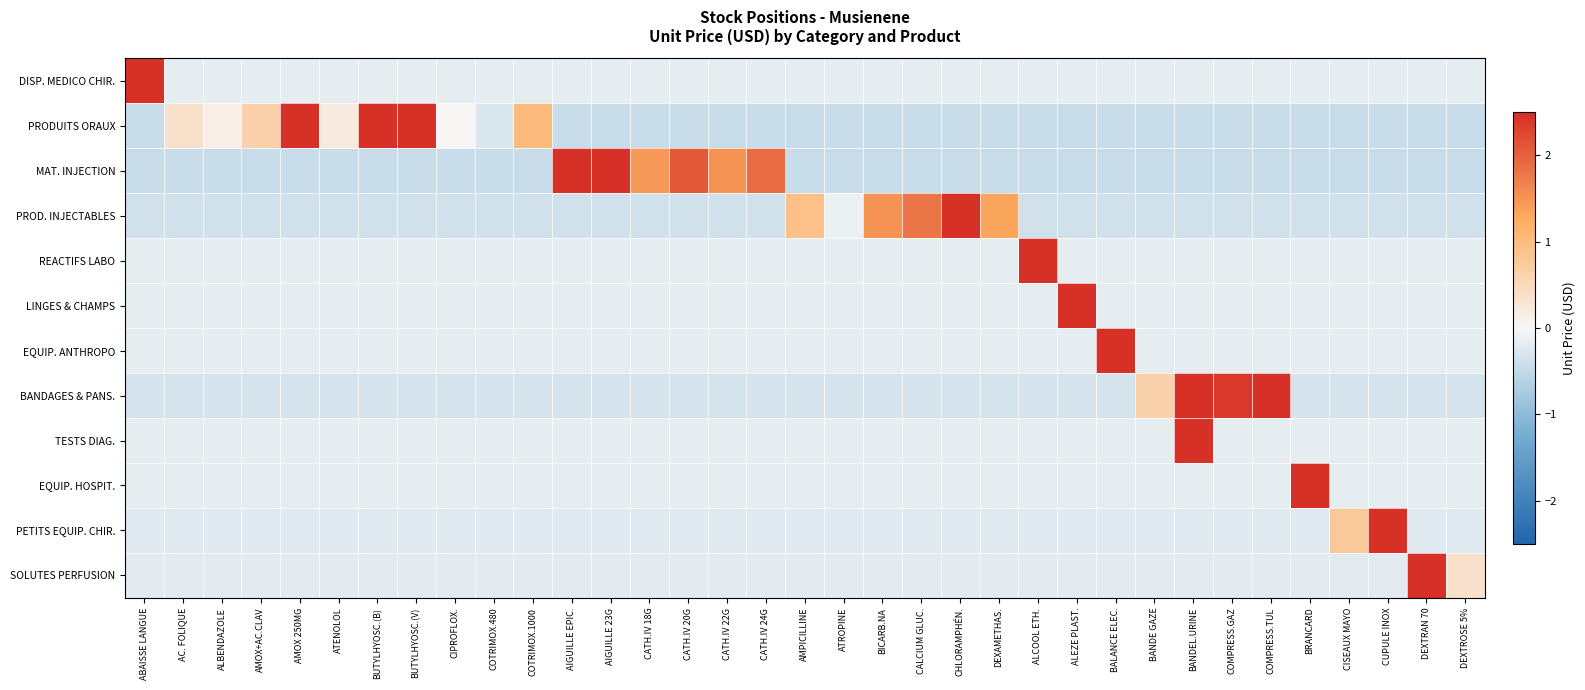

What is the difference between the highest and lowest values at BUTYLHYOSC.(B)?

3.9